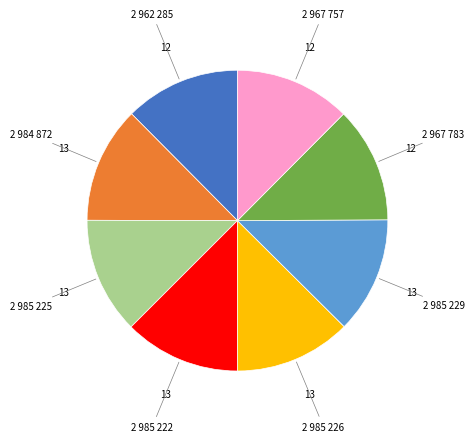

How many segments does this pie chart have?

8